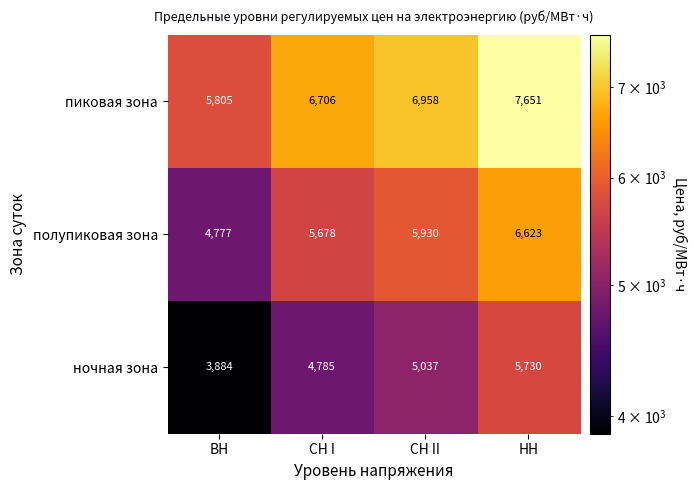

Reading right to left, what are all the values shown in this chart?

пиковая зона: 7651	6958	6706	5805
полупиковая зона: 6623	5930	5678	4777
ночная зона: 5730	5037	4785	3884